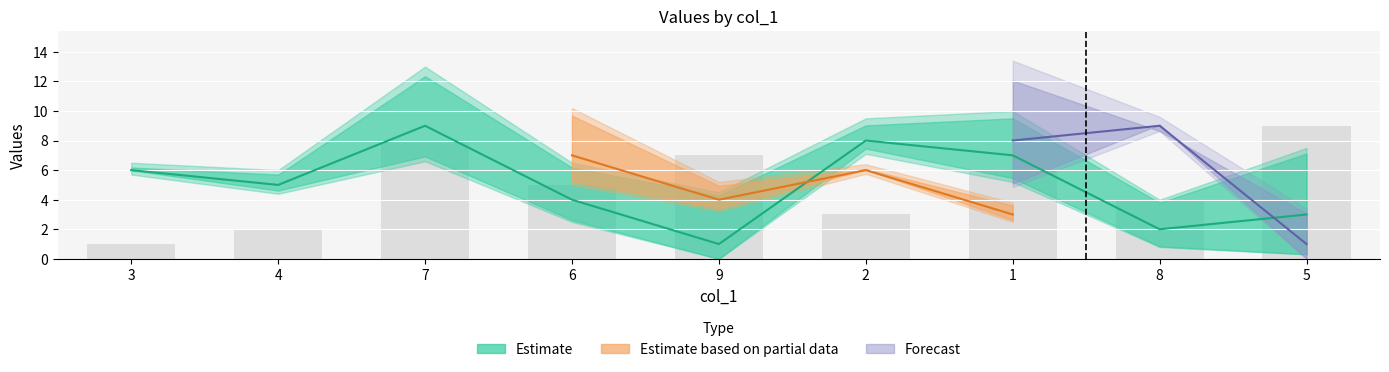

The value of col_2 at 9 is 1. True or false?

False